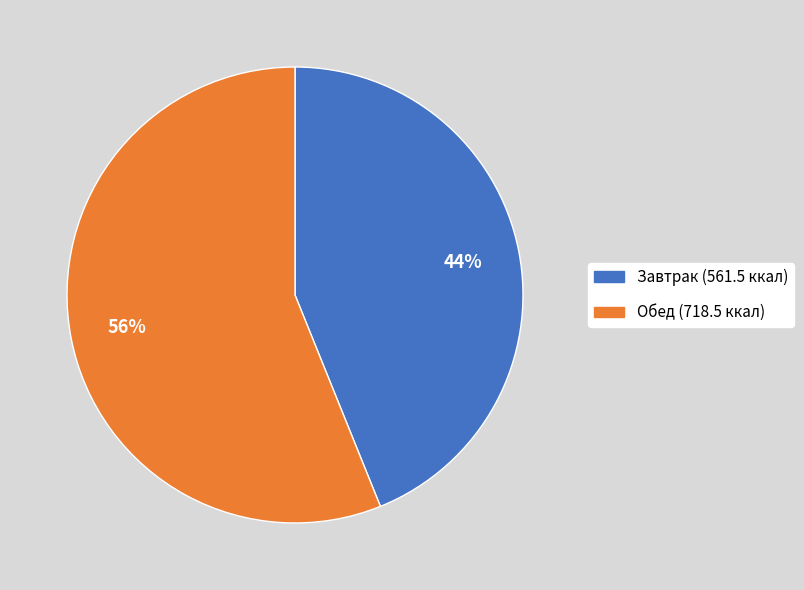

Does any single category account for the majority?

Yes